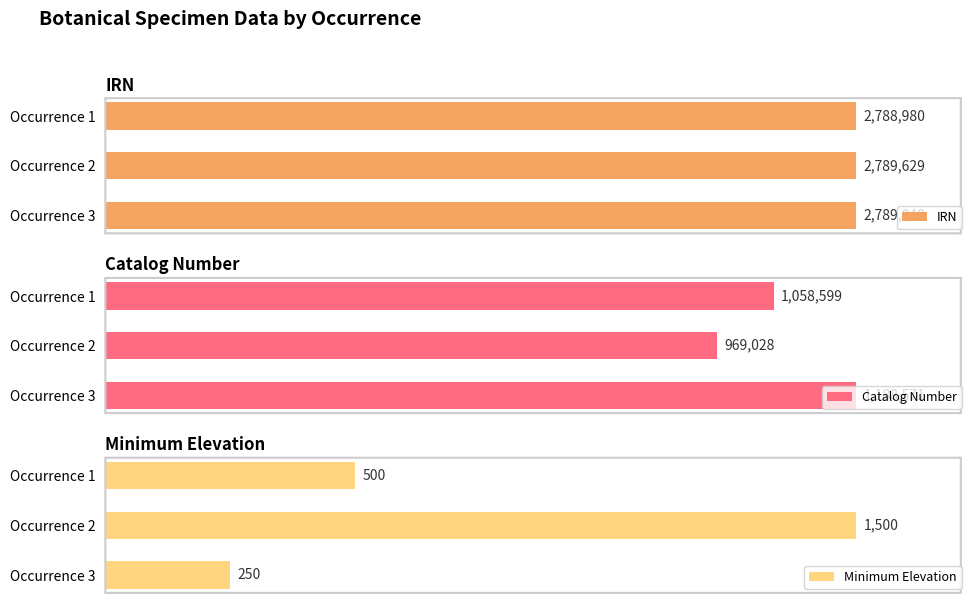

Rank the series at Occurrence 1 from lowest to highest value.

Minimum Elevation, Catalog Number, IRN